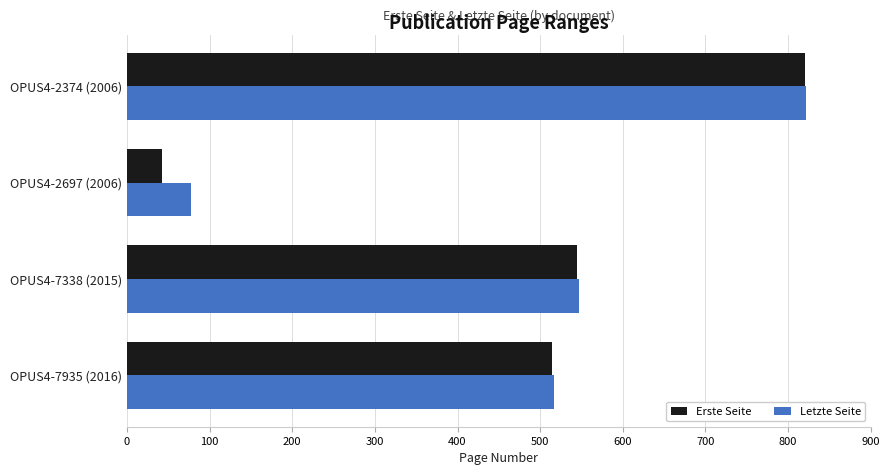

The Letzte Seite series shows 1292 at OPUS4-2374 (2006). True or false?

False